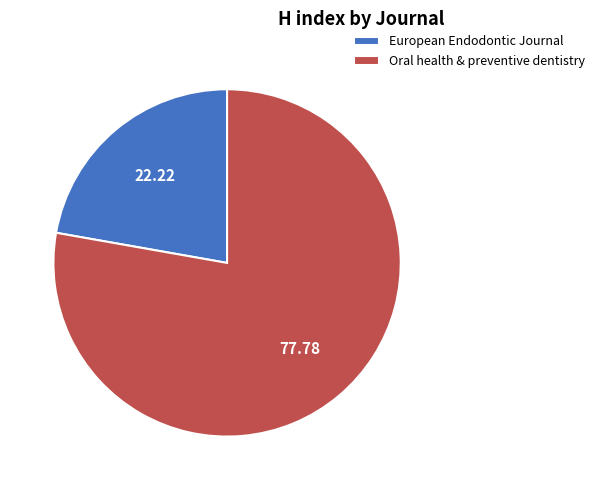

How many segments does this pie chart have?

2